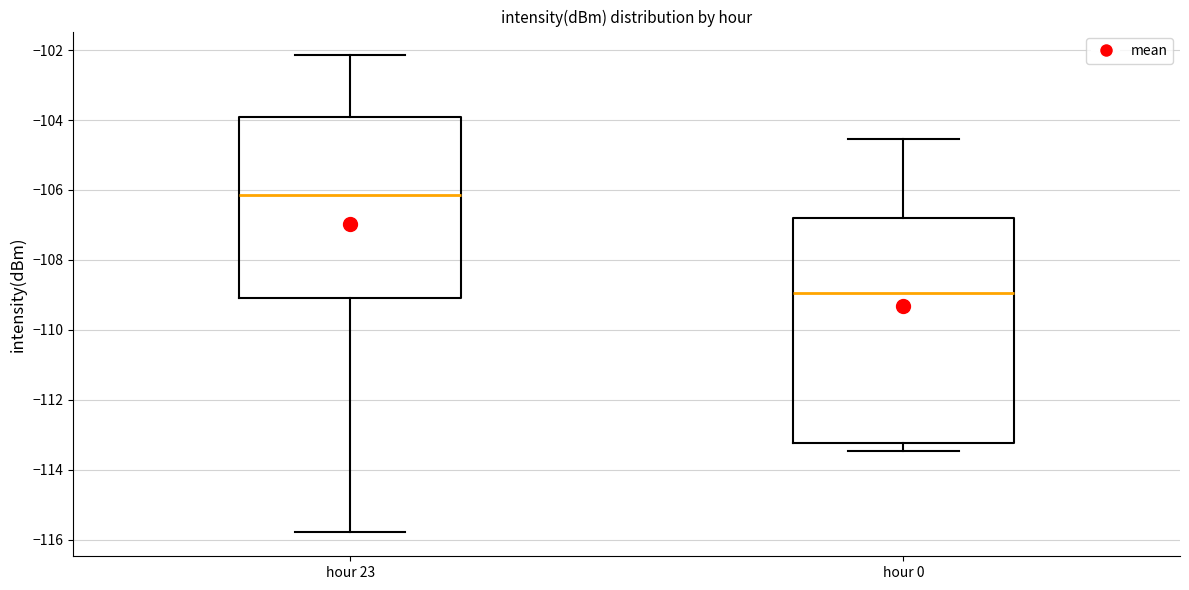

Reading left to right, transcribe this box plot: for each box, give where its median line is, the range the box spans, and where its two whiskers end, as read against the y-axis. The values are not printed on the chart, so give them approximately, as read against the axis.

hour 23: median -106.2, box -109.0 to -104.0, whiskers -115.8 to -102.2
hour 0: median -109.0, box -113.2 to -106.8, whiskers -113.4 to -104.6